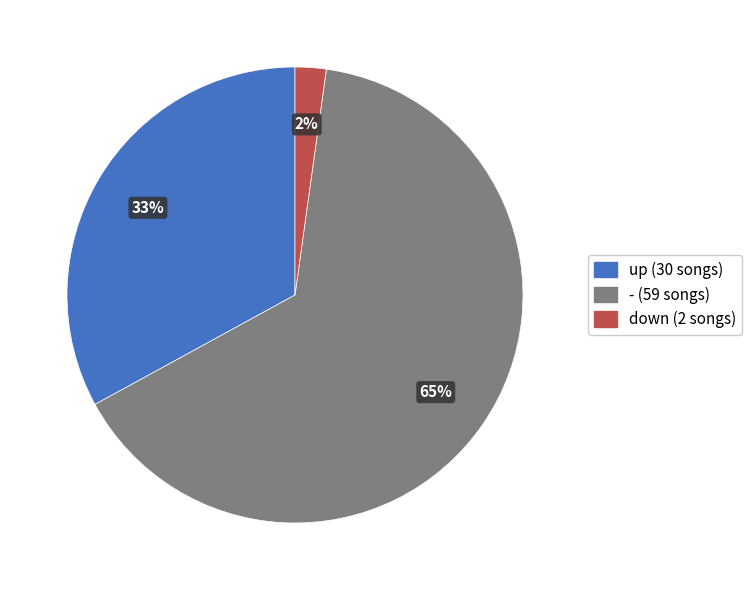

True or false: - accounts for 74% of the total.

False